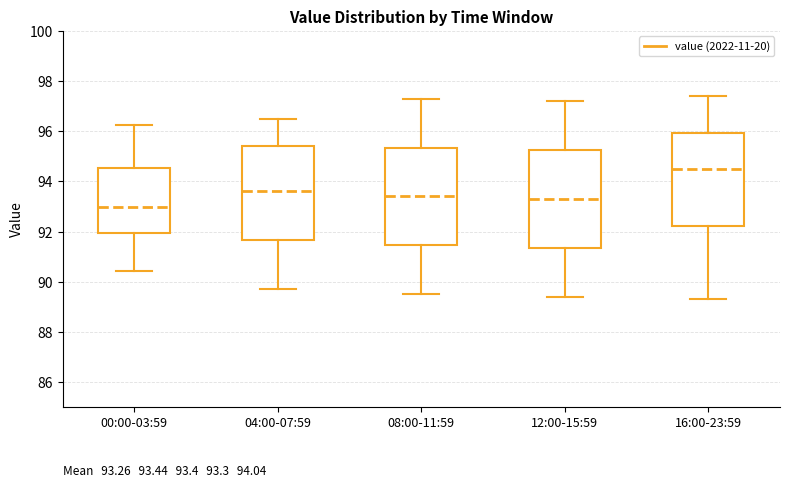

Which box has the lowest median line?

00:00-03:59